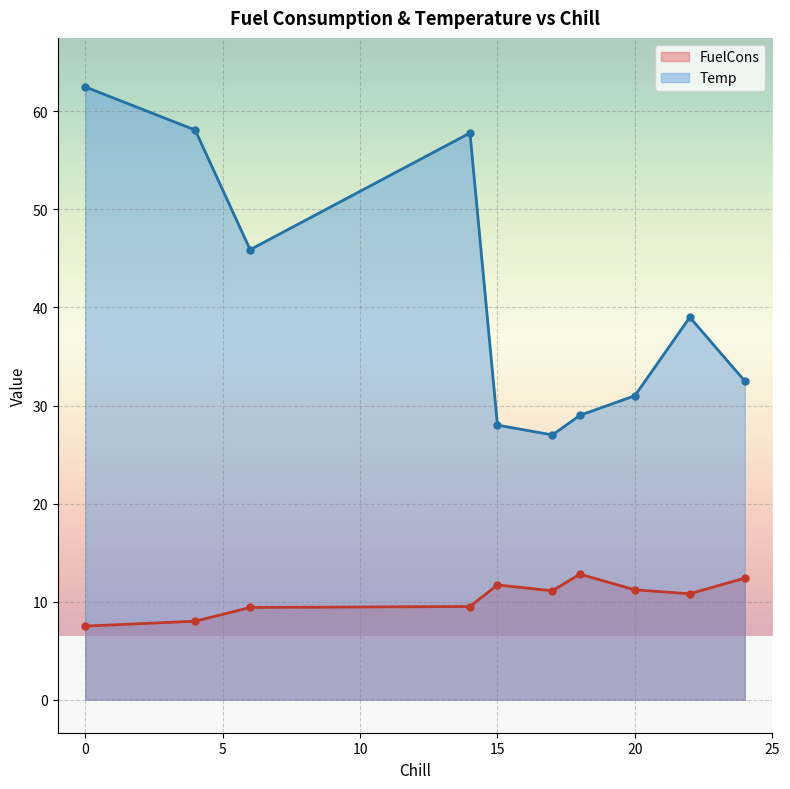

Read the Temp value at 14.

57.8